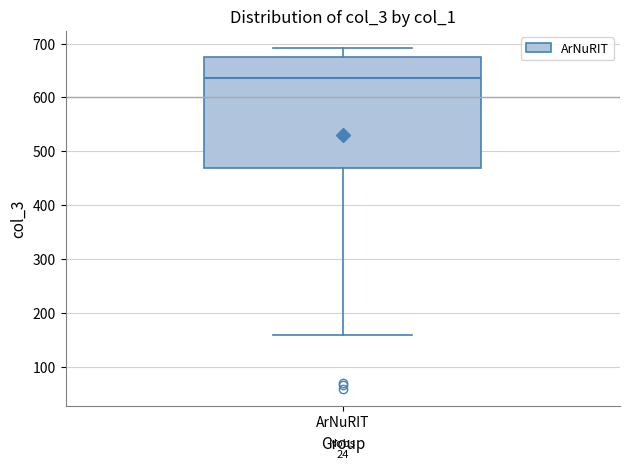

Read this box plot against the y-axis: the position of the median line, the range covered by the box, and the ends of both whiskers. The values are not printed on the chart, so give them approximately, as read against the axis.

median 640, box 470 to 680, whiskers 160 to 690